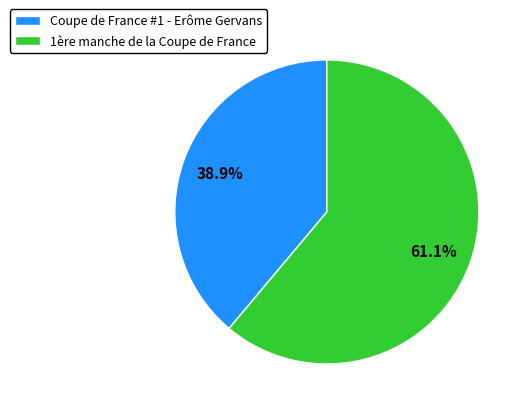

Which slice is the smallest?

Coupe de France #1 - Erôme Gervans